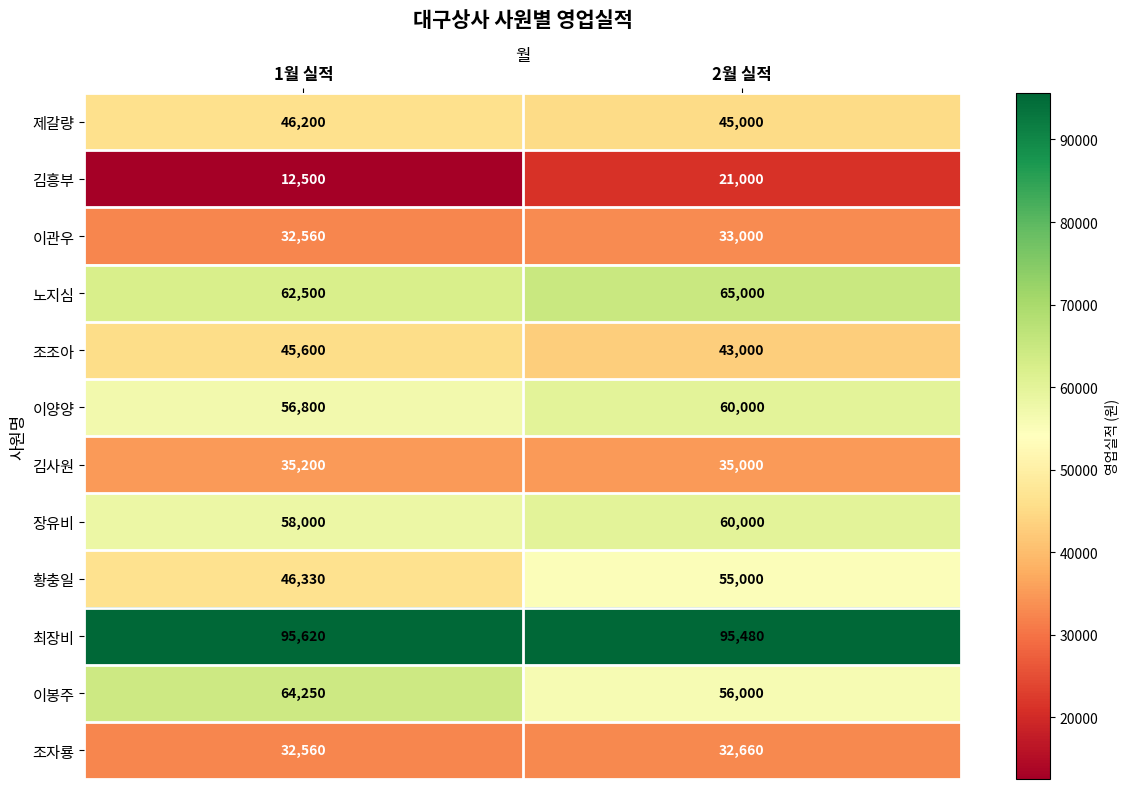

List the labels in order of 이양양 value, largest first.

2월 실적, 1월 실적